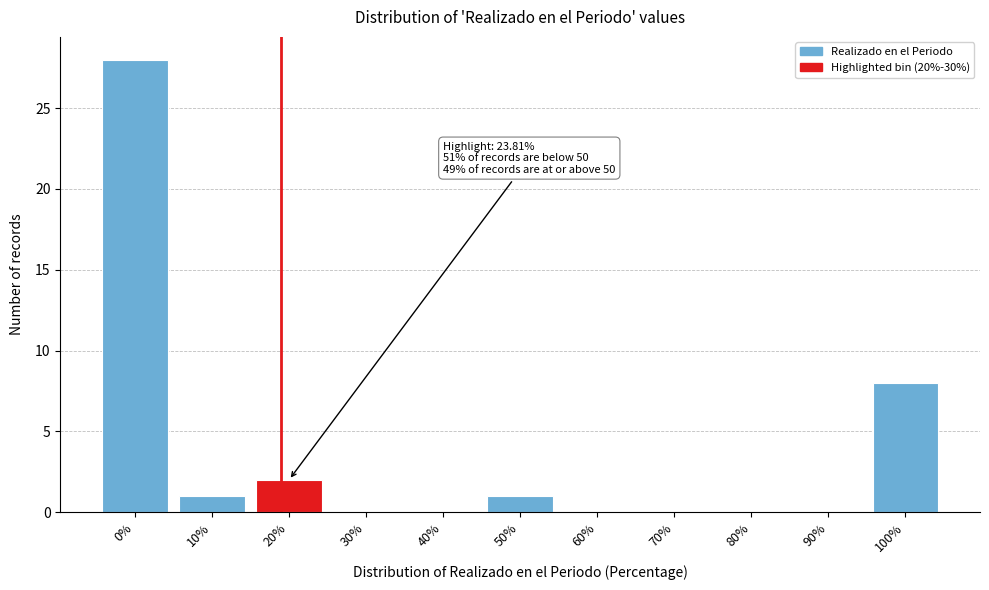

Reading left to right, transcribe all the data shown in this chart.

0%=28	10%=1	20%=2	30%=0	40%=0	50%=1	60%=0	70%=0	80%=0	90%=0	100%=8